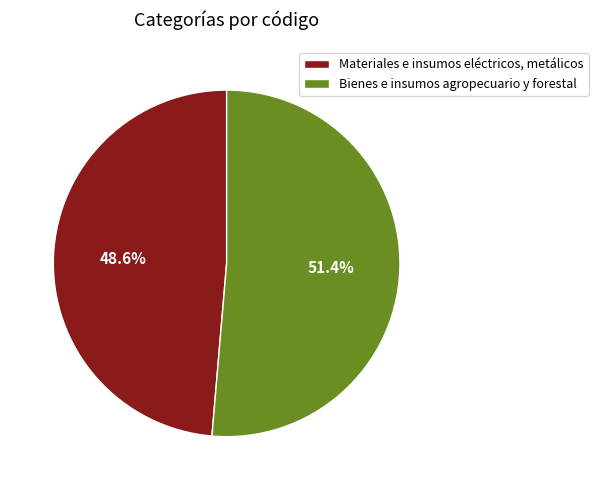

How much of the chart is everything except Bienes e insumos agropecuario y forestal?

48.6%